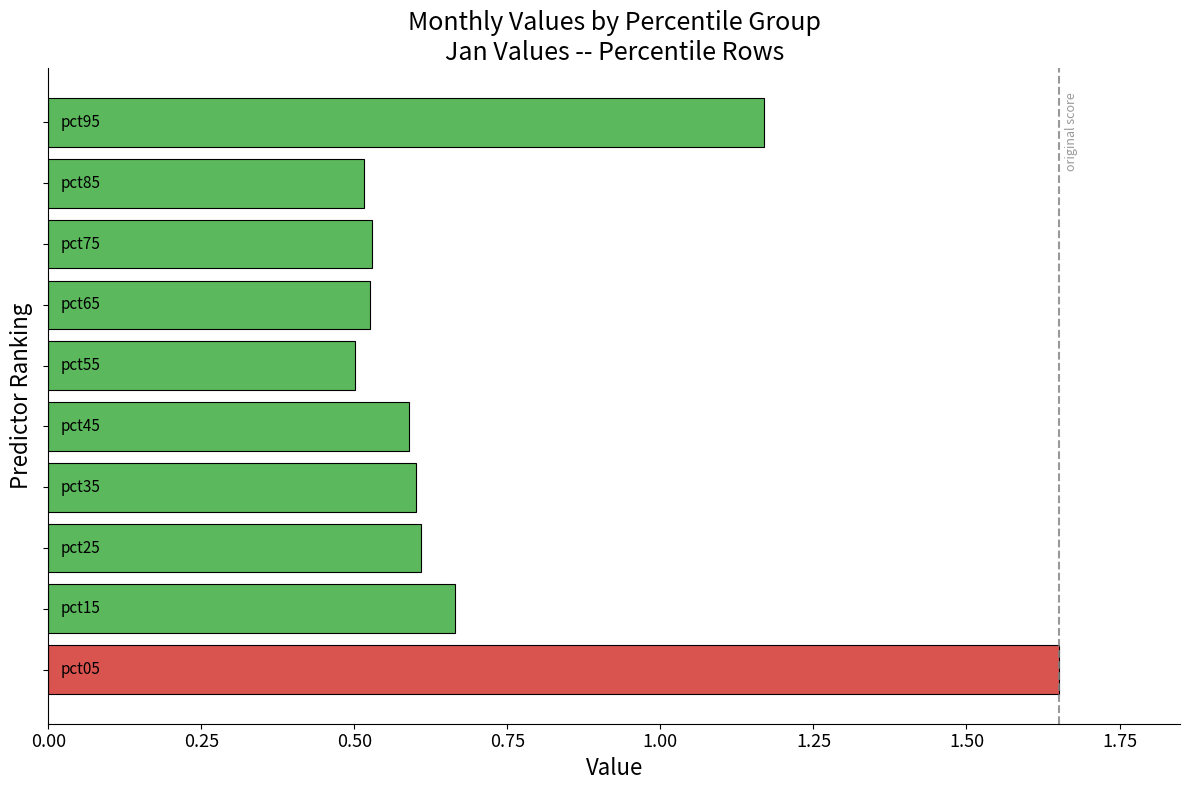

What is the difference between the maximum and minimum values?

1.1